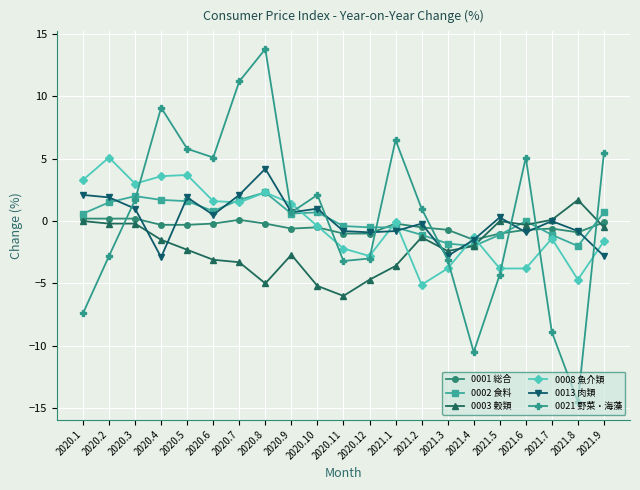

What position from the left is 2021.6?

18